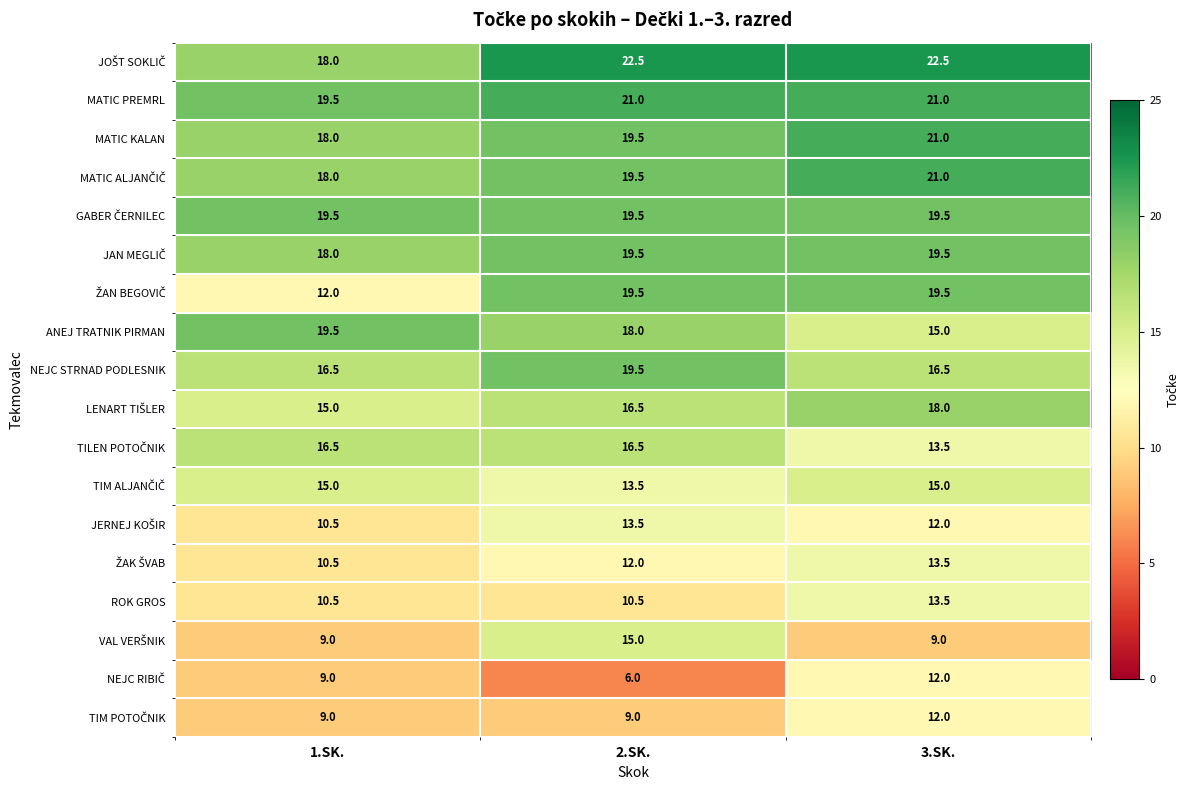

What is the sum of the ROK GROS values at 1.SK. and 2.SK.?

21.0